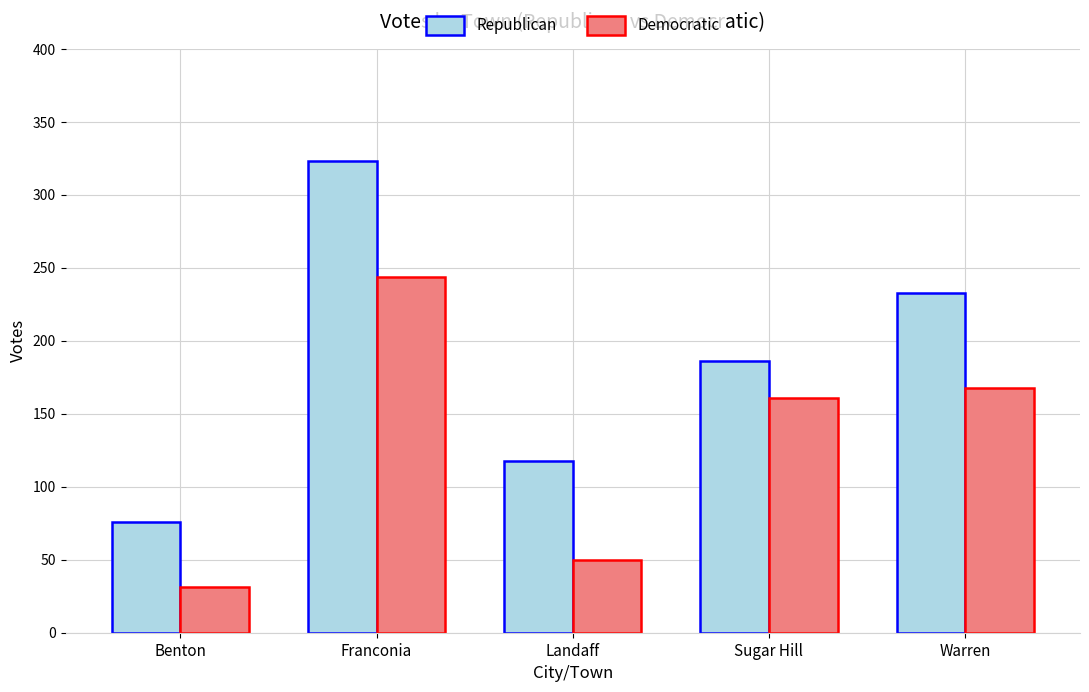

At which category is the sum across all series the highest?

Franconia